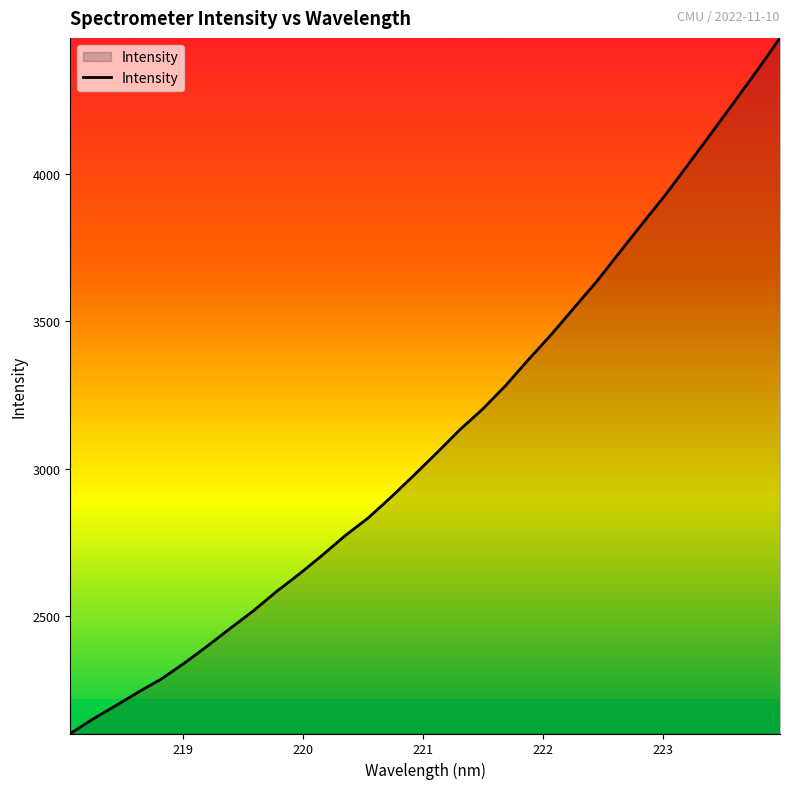

What is the minimum value shown in the chart?

2100.7